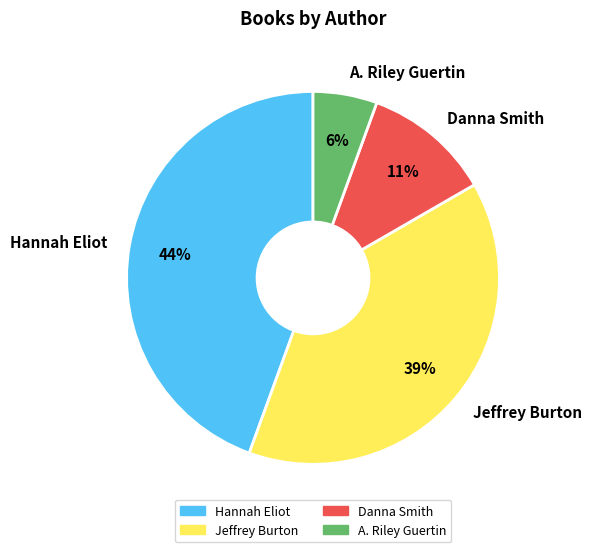

Between Danna Smith and Jeffrey Burton, which is larger?

Jeffrey Burton